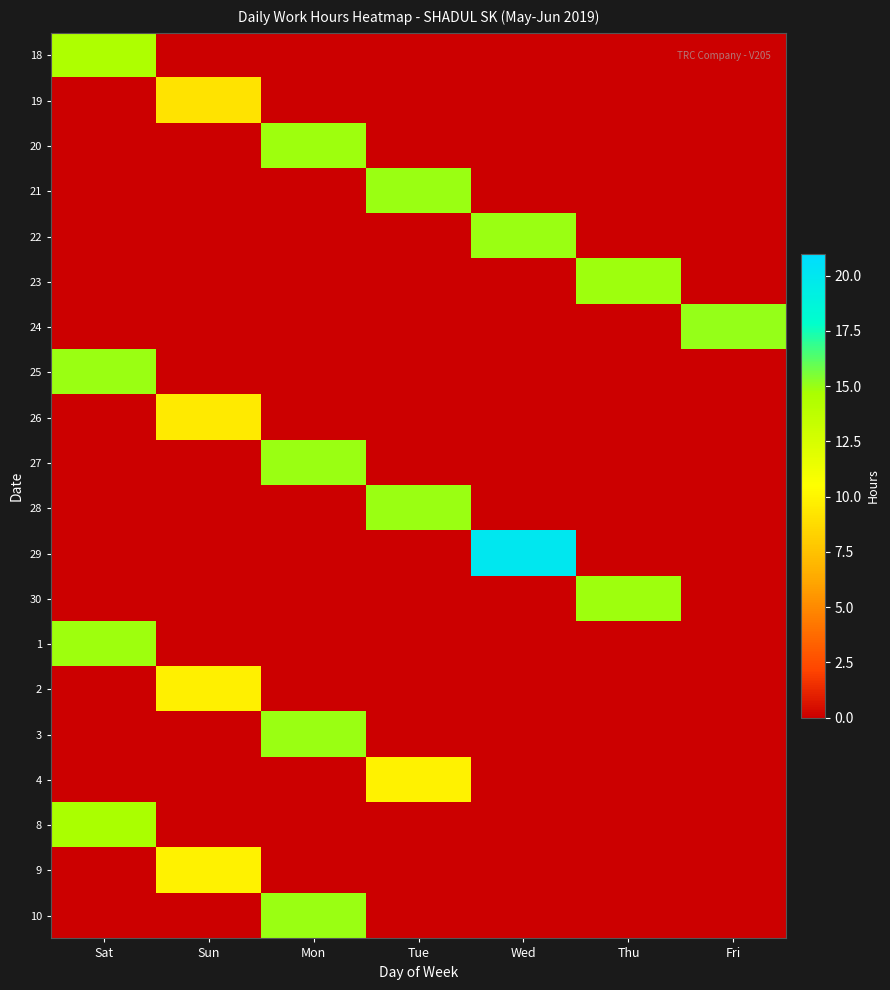

Which series has the widest spread of values?

29